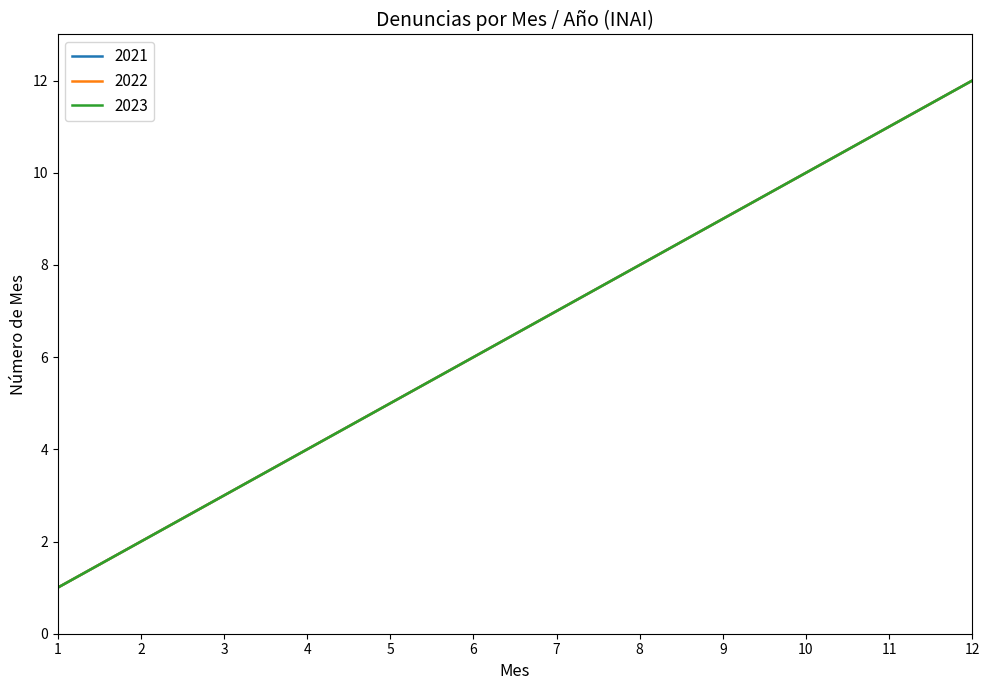

Does the chart have visible grid lines?

No